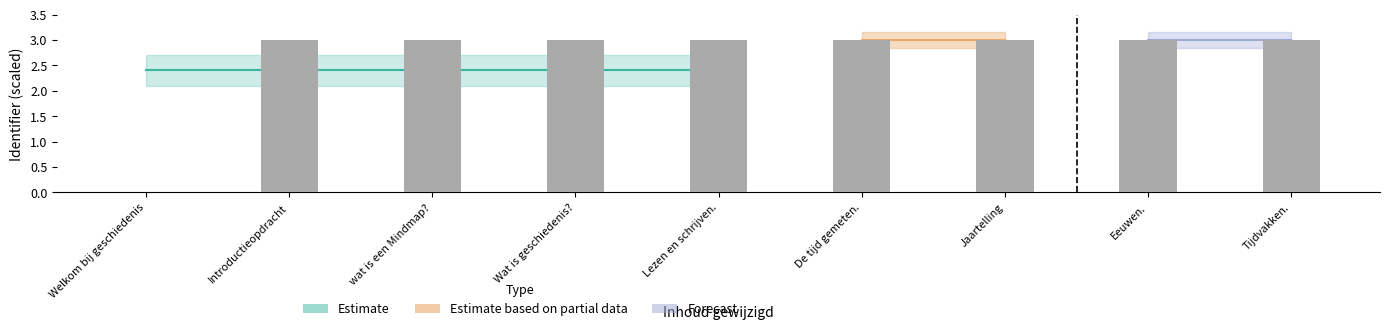

Are the bars horizontal?

No